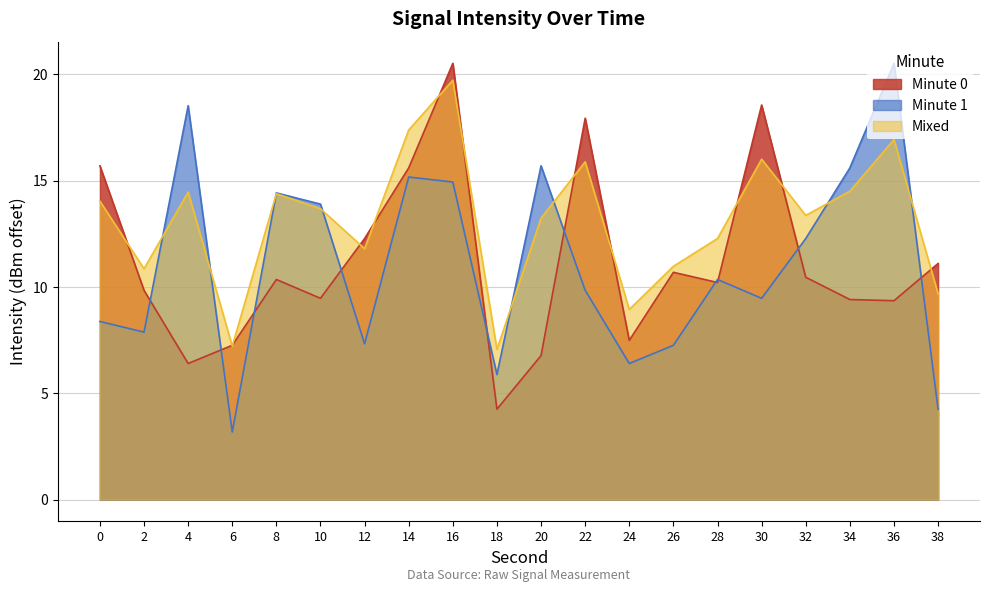

Does the chart have visible grid lines?

Yes